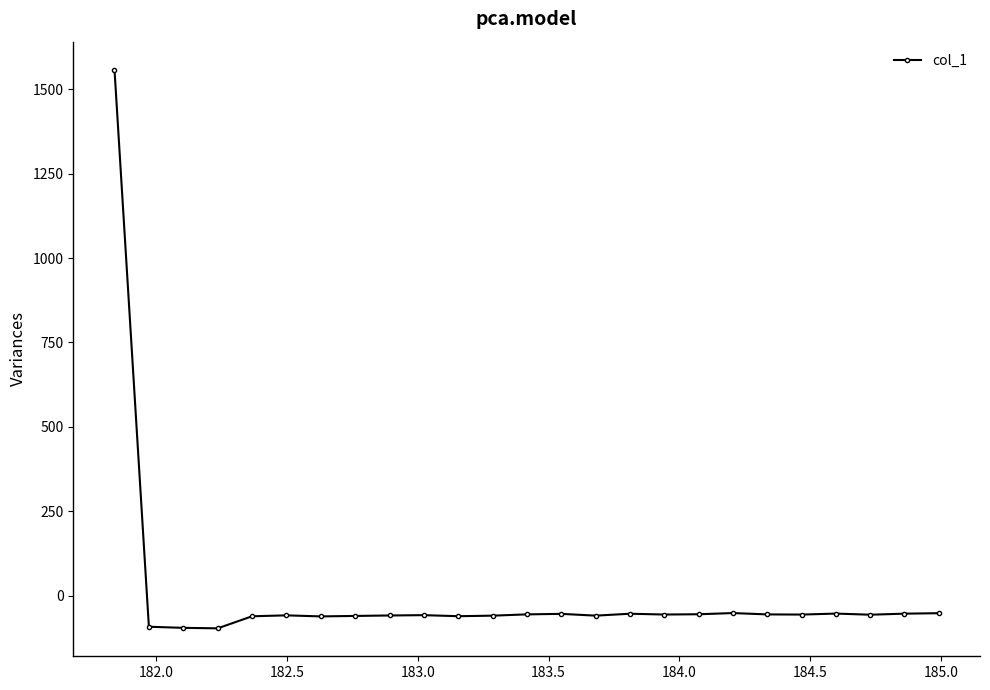

What is the sum of all values?

93.4